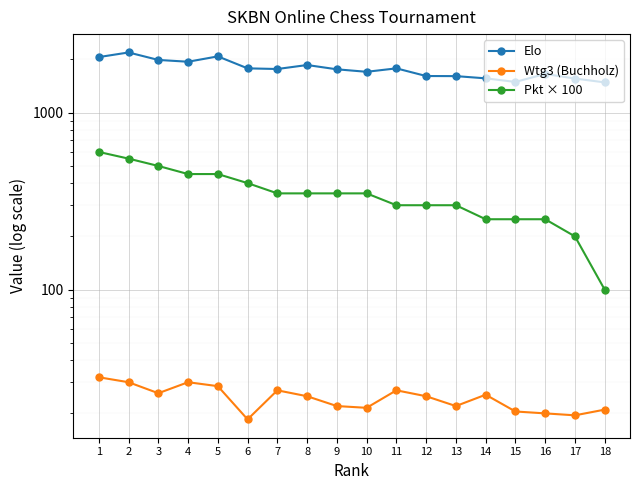

What are all the series names shown in the legend?

Elo, Wtg3 (Buchholz), Pkt × 100